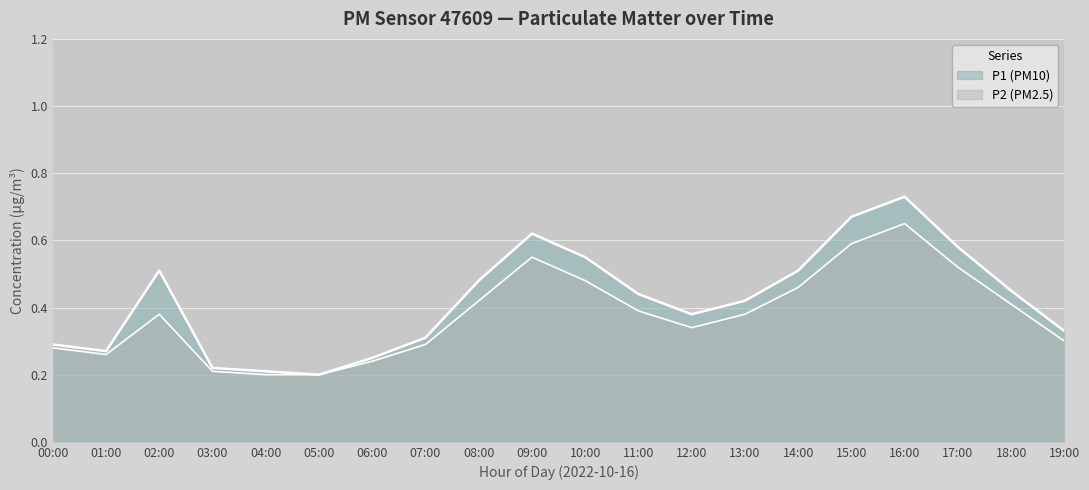

Is it true that P2 equals 0.2 at 06:00?

True